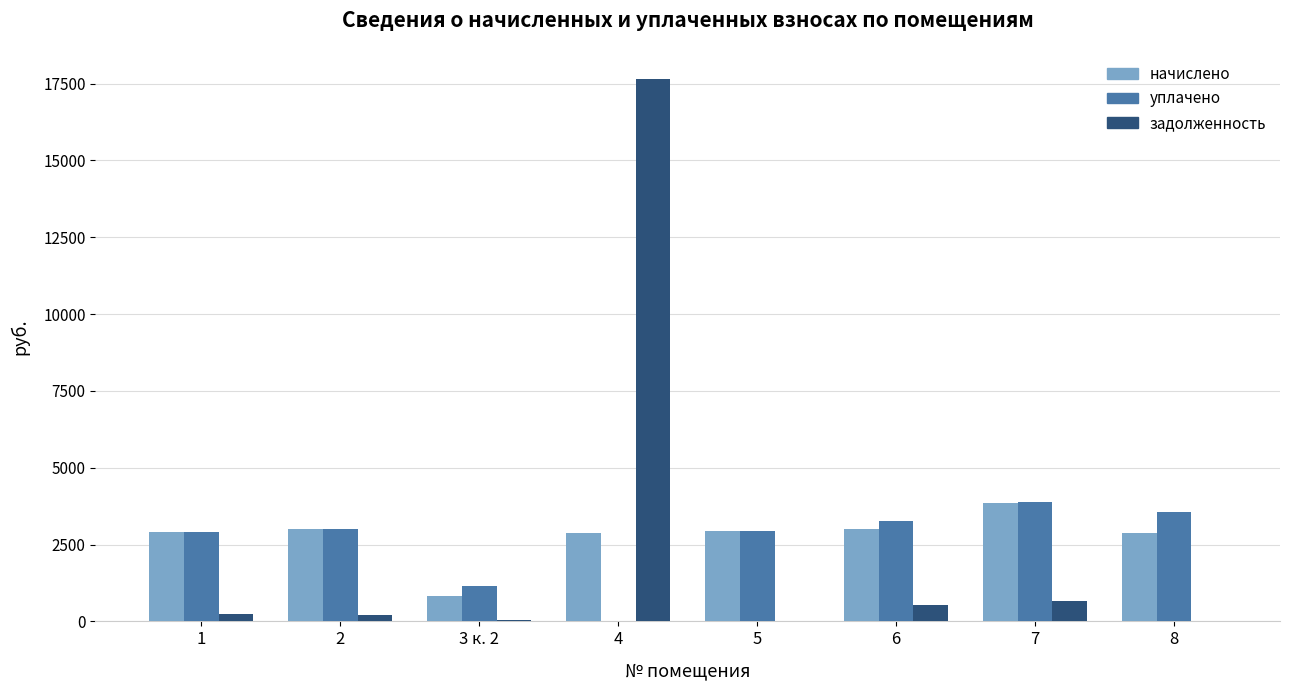

What is the sum of the начислено values at 2 and 4?

5876.6